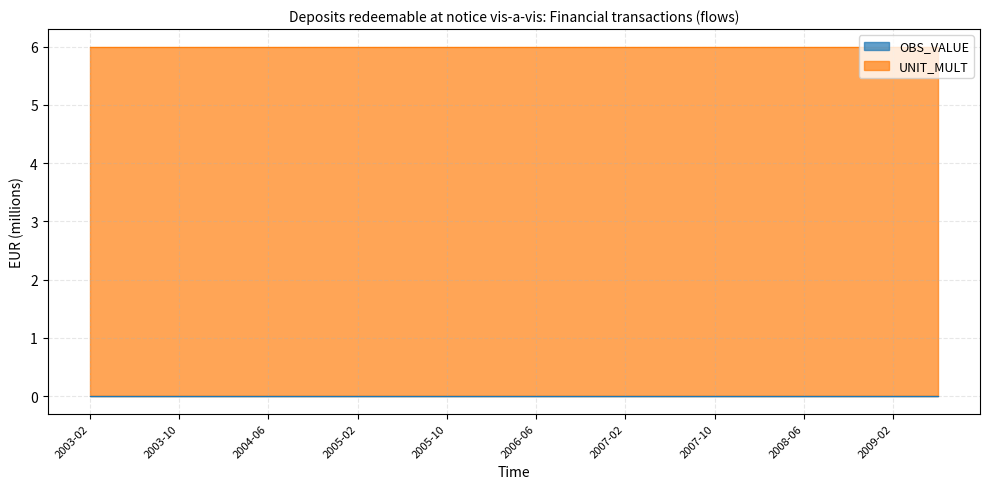

What is the maximum value shown in the chart?

6